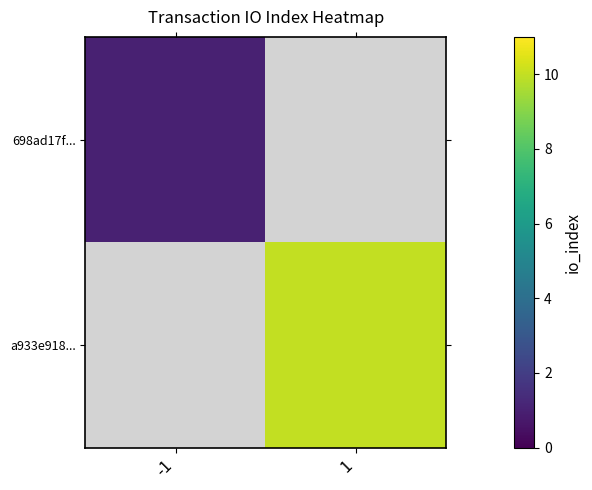

Which category has the lowest value across all series?

-1